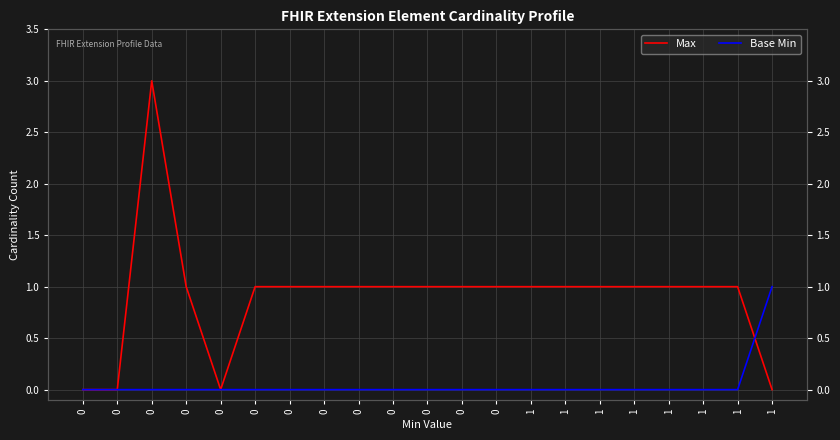

What is the value of the Max point at the 18th from the left?

1